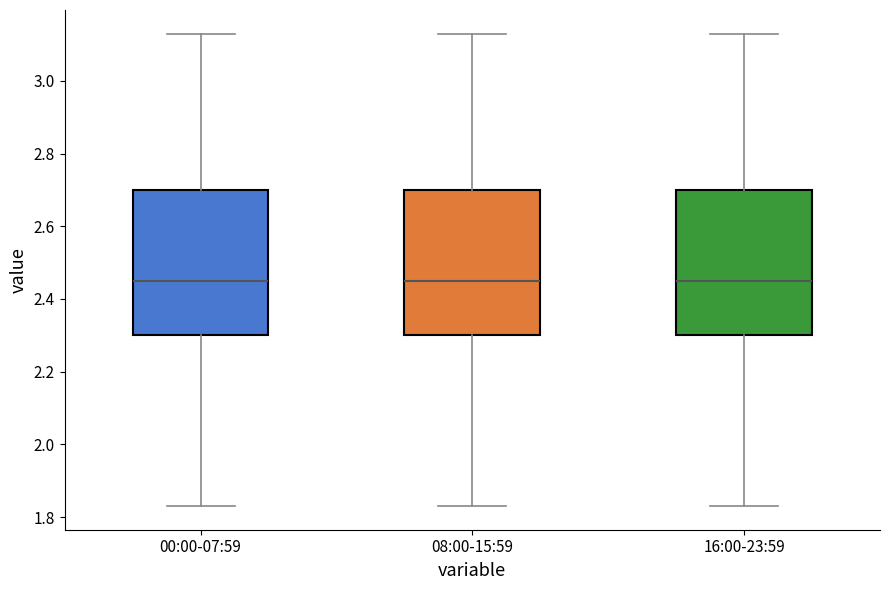

Reading left to right, read every box against the y-axis: the position of its median line, the range the box covers, and the ends of its whiskers. The values are not printed on the chart, so give them approximately, as read against the axis.

00:00-07:59: median 2.46, box 2.30 to 2.70, whiskers 1.84 to 3.14
08:00-15:59: median 2.46, box 2.30 to 2.70, whiskers 1.84 to 3.14
16:00-23:59: median 2.46, box 2.30 to 2.70, whiskers 1.84 to 3.14